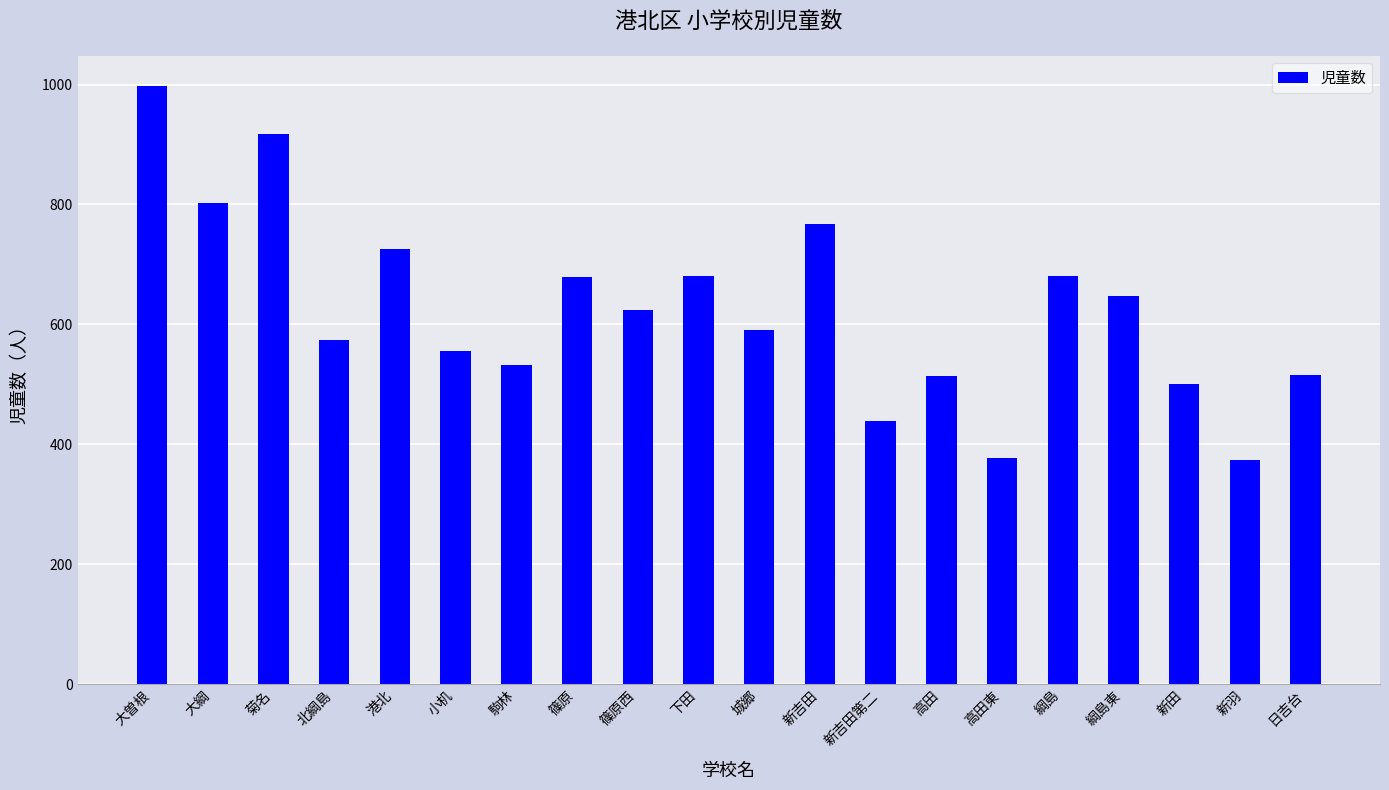

What is the ratio of the value at 小机 to the value at 菊名?

0.6